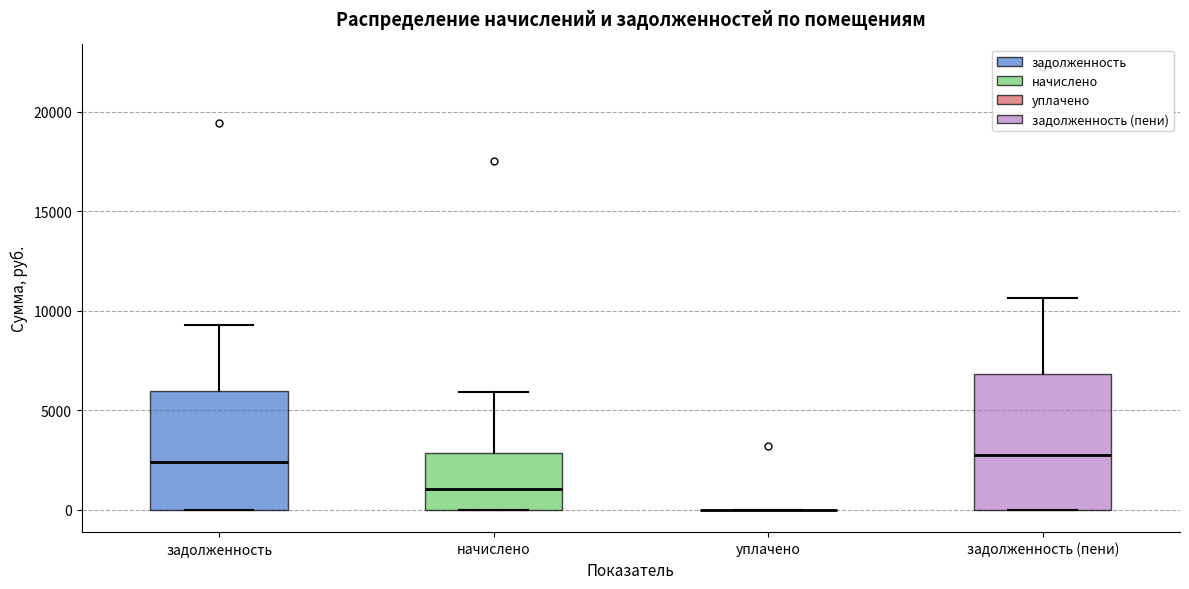

Reading left to right, transcribe this box plot: for each box, give where its median line is, the range the box spans, and where its two whiskers end, as read against the y-axis. The values are not printed on the chart, so give them approximately, as read against the axis.

задолженность: median 2500, box 0 to 6000, whiskers 0 to 9500
начислено: median 1000, box 0 to 3000, whiskers 0 to 6000
уплачено: box collapsed to a line at 0, whiskers 0 to 0
задолженность (пени): median 3000, box 0 to 7000, whiskers 0 to 10500